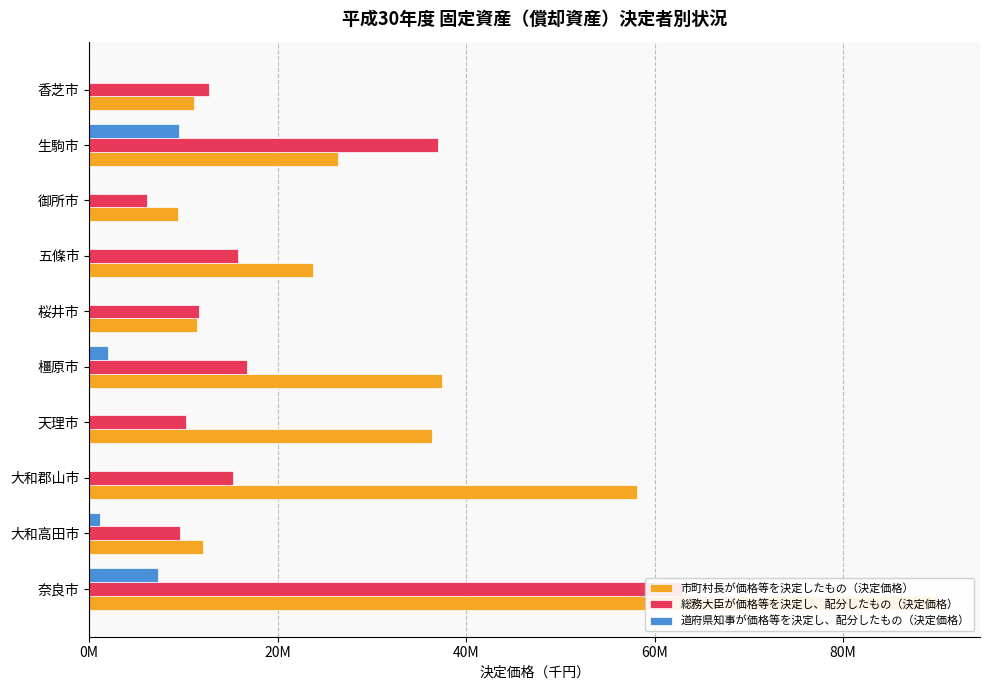

Is it true that 総務大臣が価格等を決定し、配分したもの（決定価格） equals 5346137 at 大和高田市?

False